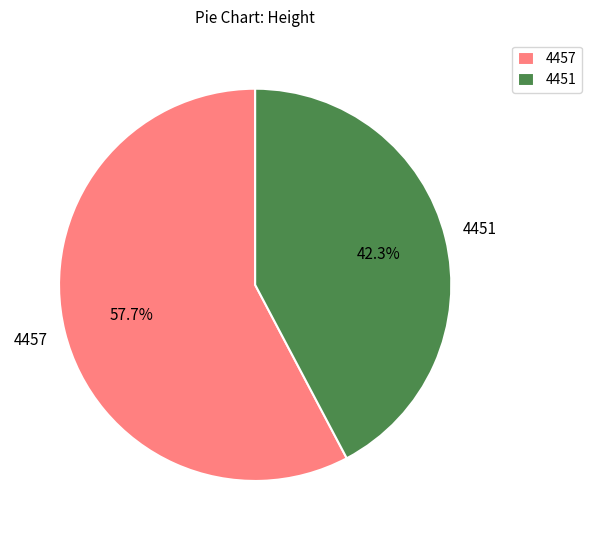

How many segments does this pie chart have?

2